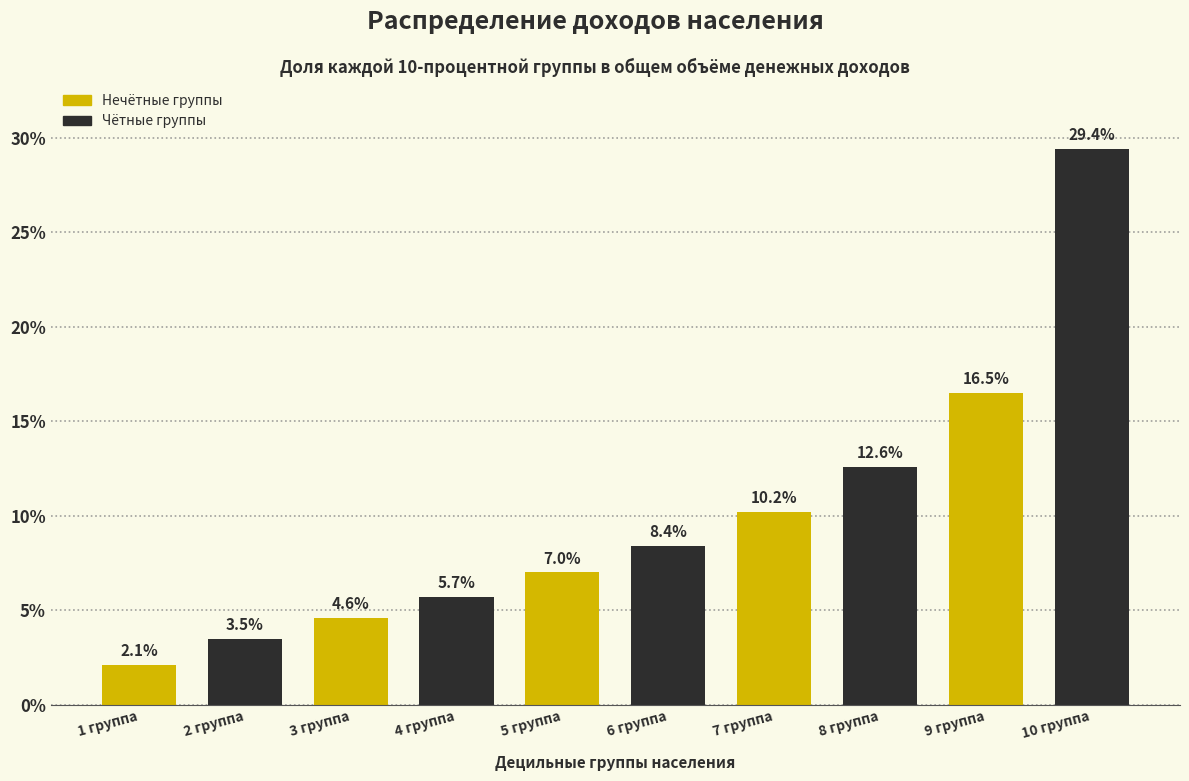

Reading left to right, what are all the values shown in this chart?

1 группа=2.1	2 группа=3.5	3 группа=4.6	4 группа=5.7	5 группа=7.0	6 группа=8.4	7 группа=10.2	8 группа=12.6	9 группа=16.5	10 группа=29.4